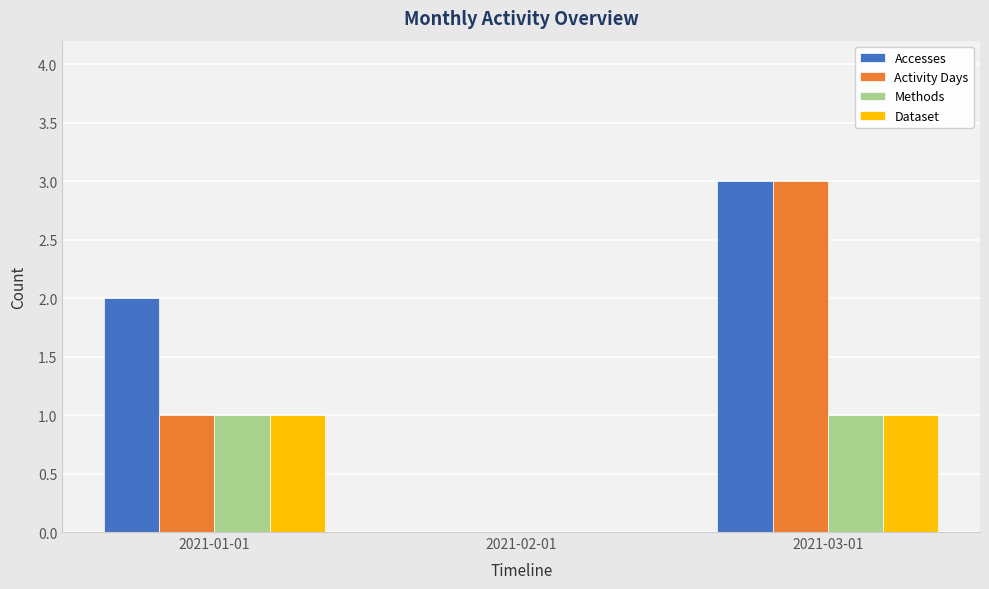

What is the sum of the Activity Days values at 2021-02-01 and 2021-03-01?

3